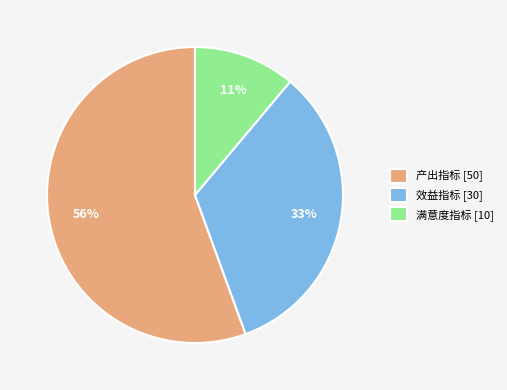

To the nearest percent, what is the average slice percentage?

33%